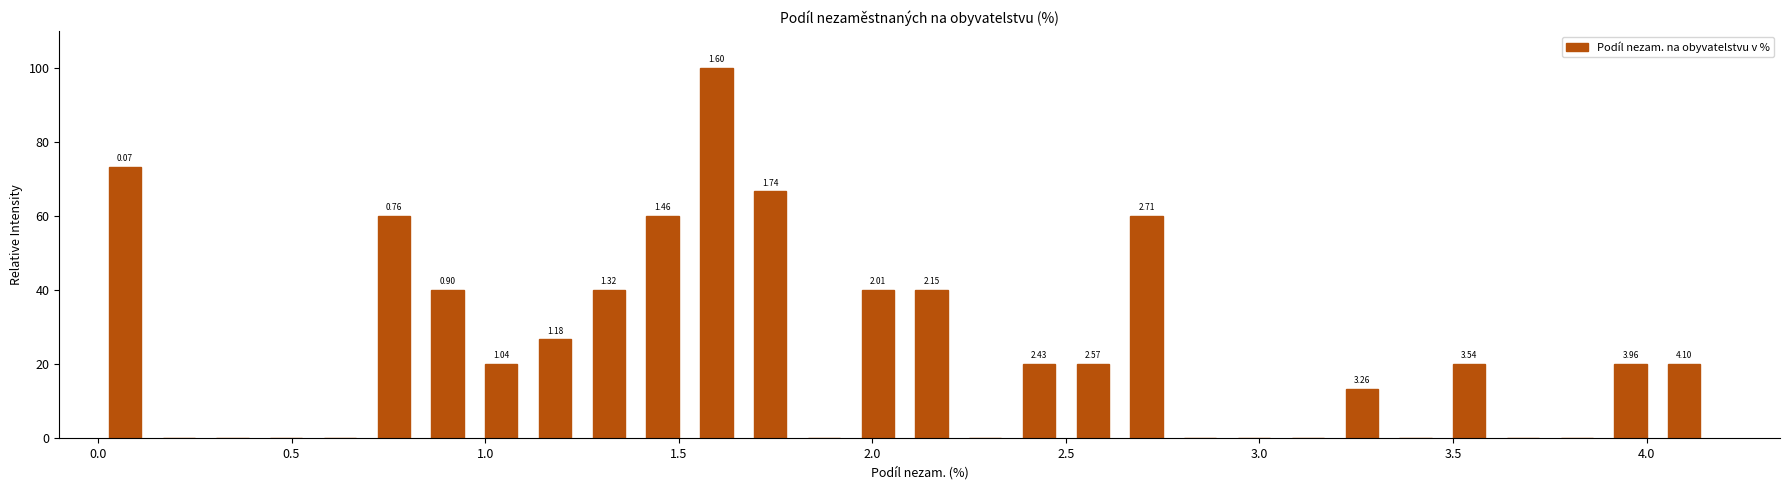

Read against the x-axis, roughly where is the centre of the tallest bar?

1.60